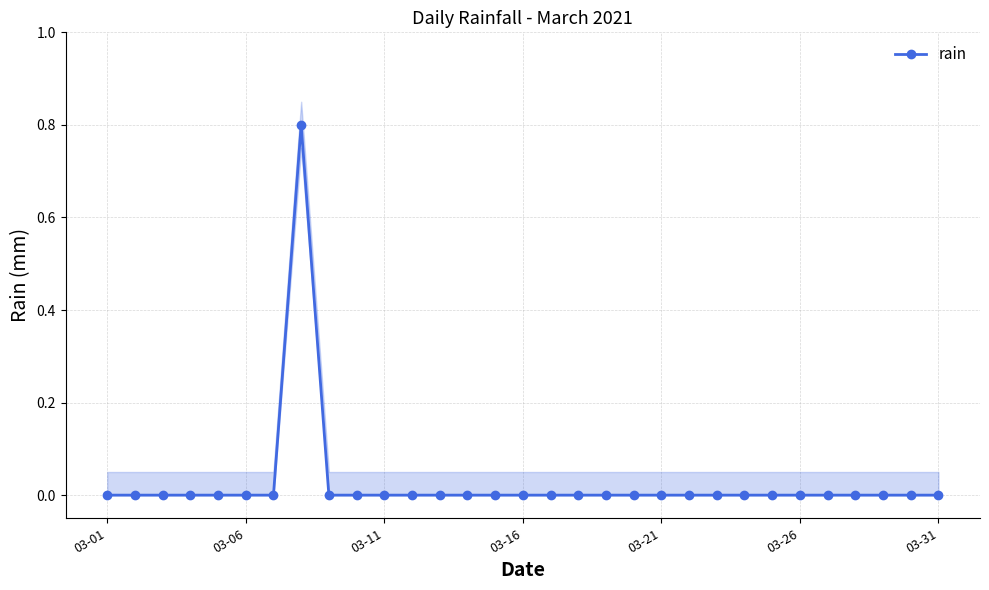

The value of rain at 03-01 is 0.3. True or false?

False